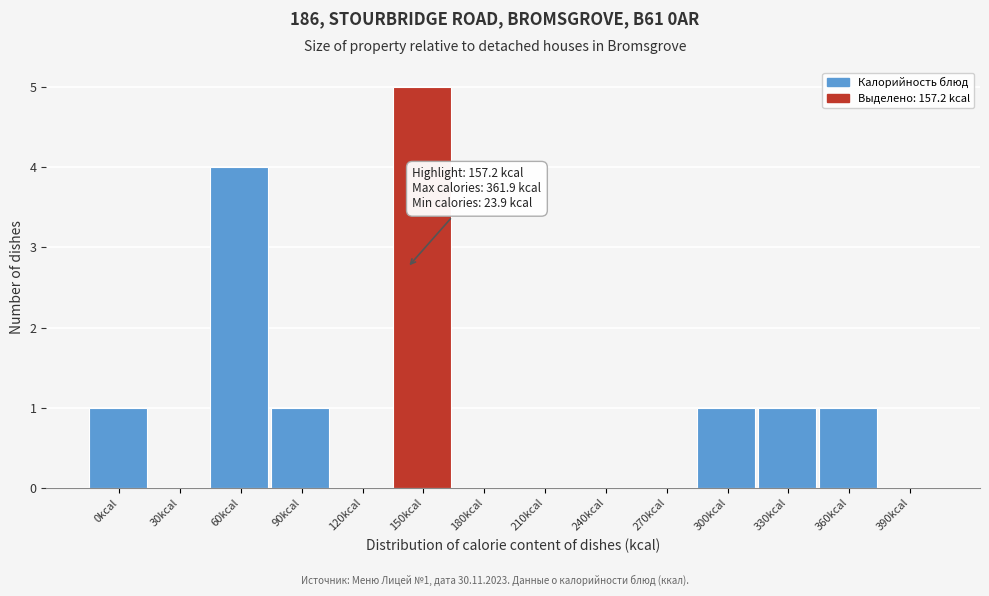

Reading left to right, transcribe all the data shown in this chart.

0kcal=1	30kcal=0	60kcal=4	90kcal=1	120kcal=0	150kcal=5	180kcal=0	210kcal=0	240kcal=0	270kcal=0	300kcal=1	330kcal=1	360kcal=1	390kcal=0